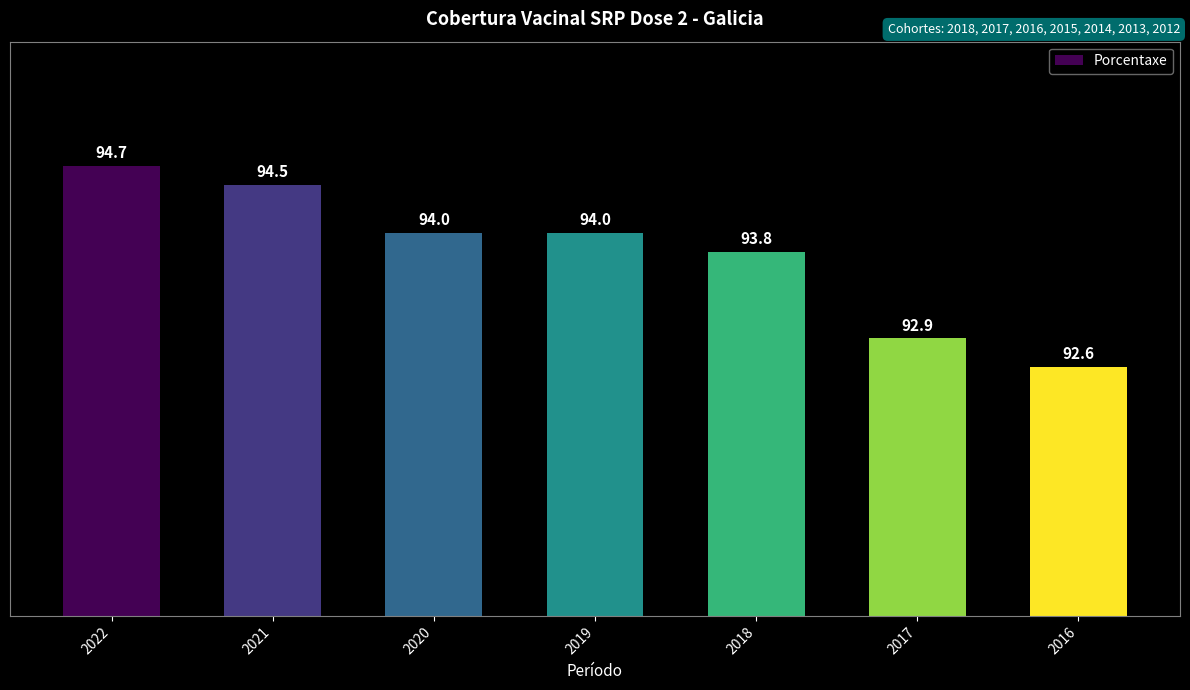

What is the difference between the values at 2016 and 2018?

1.2